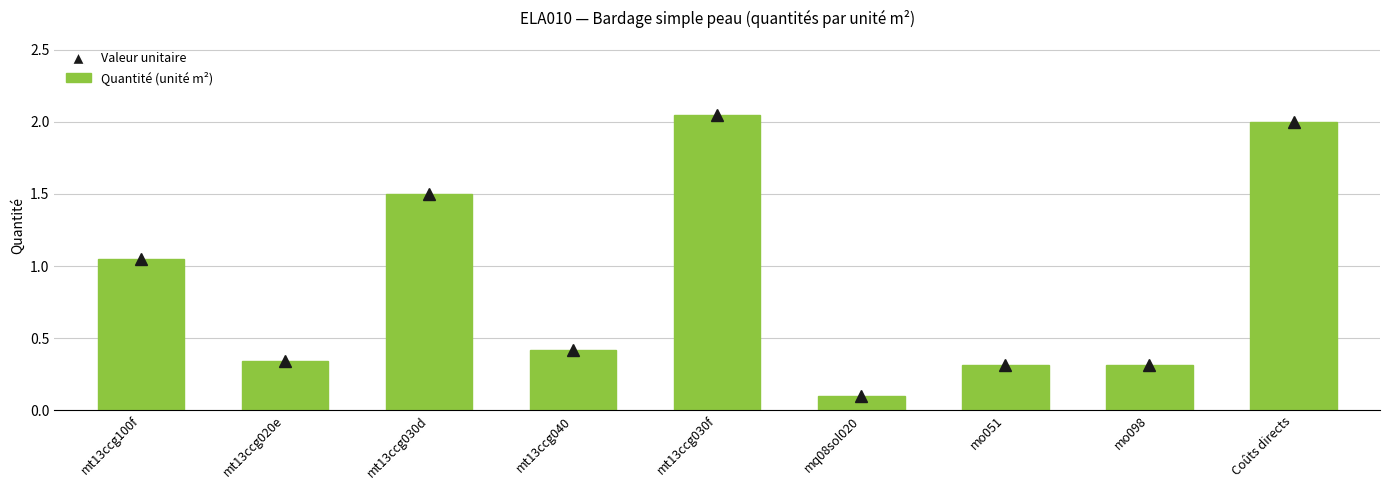

What is the average value?

0.9